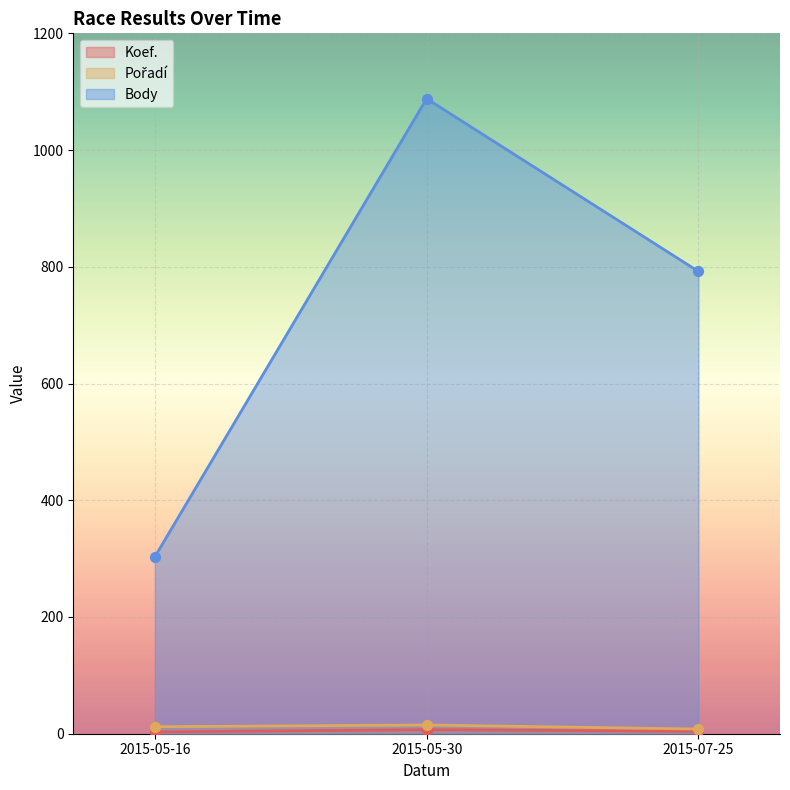

What is the total value across all series at 2015-05-30?

1110